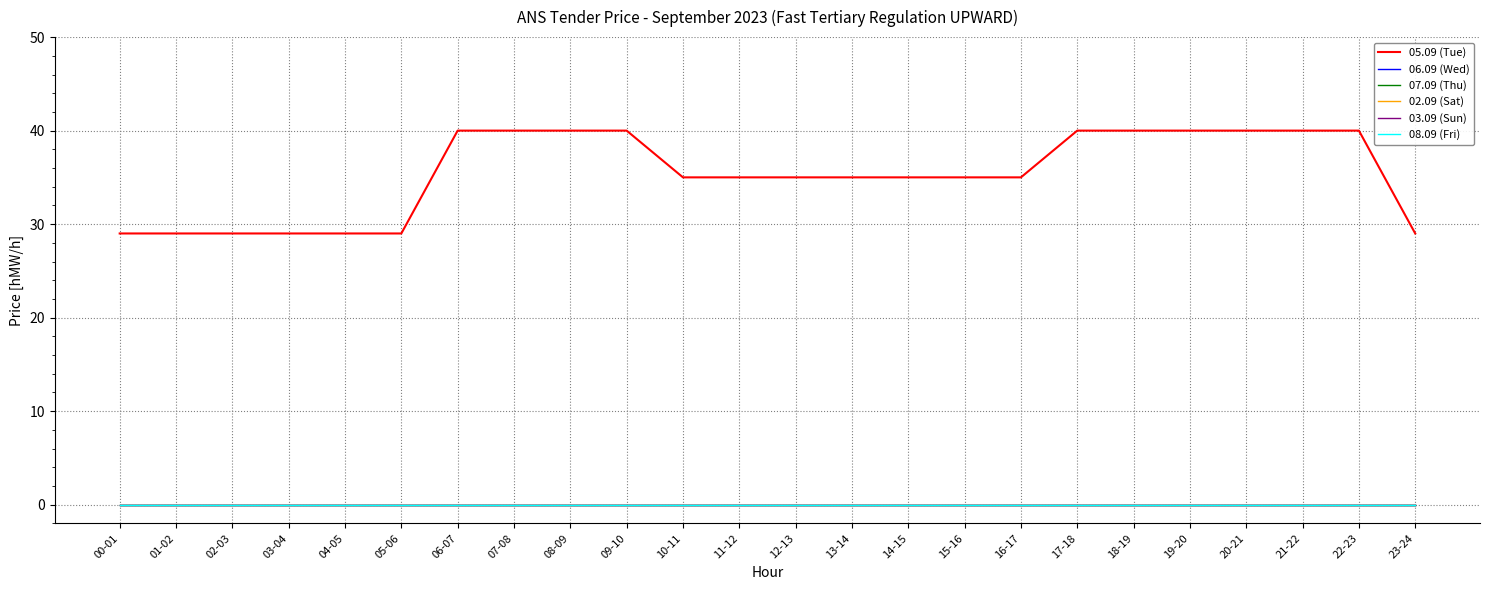

Does the chart have visible grid lines?

Yes